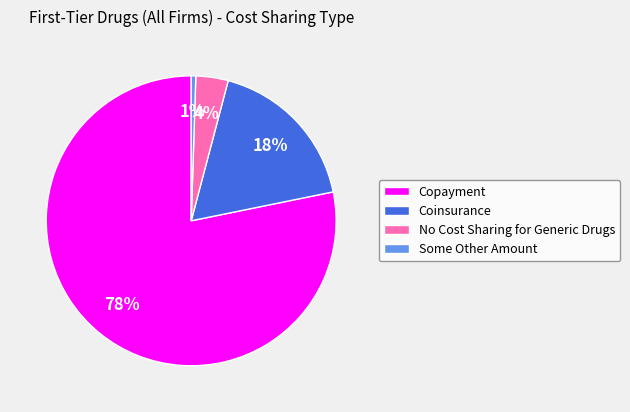

Rank the categories by value from lowest to highest.

Some Other Amount, No Cost Sharing for Generic Drugs, Coinsurance, Copayment